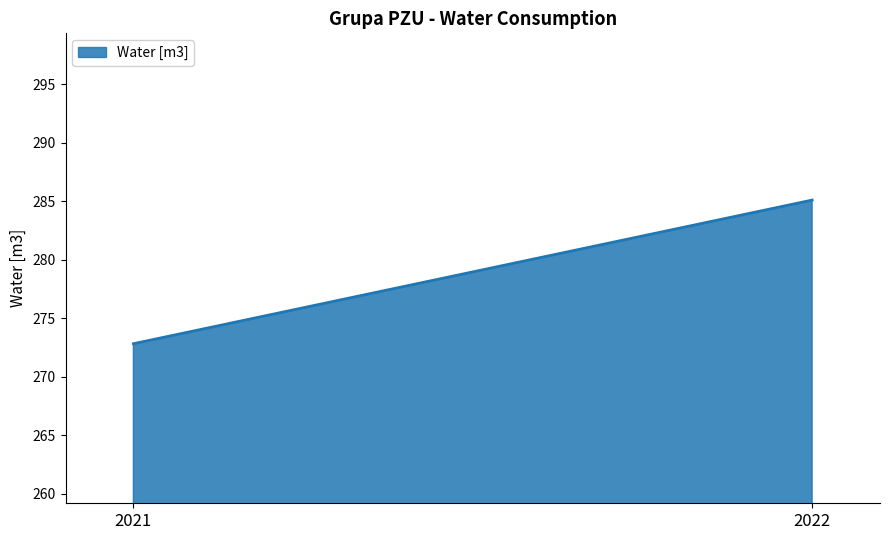

Where is the data nearest to the value 278?

2021